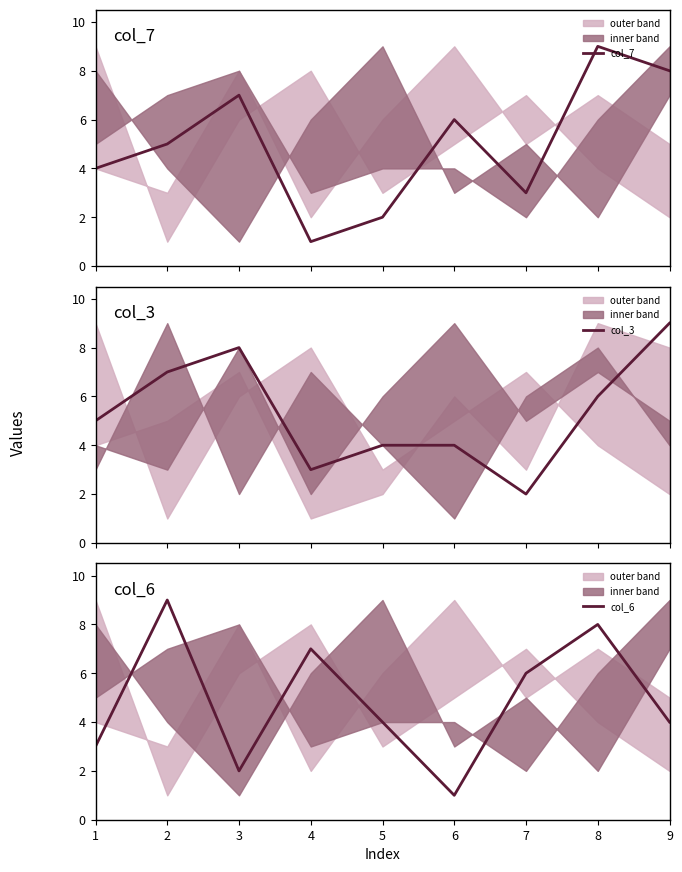

How many lines are shown in the chart?

3